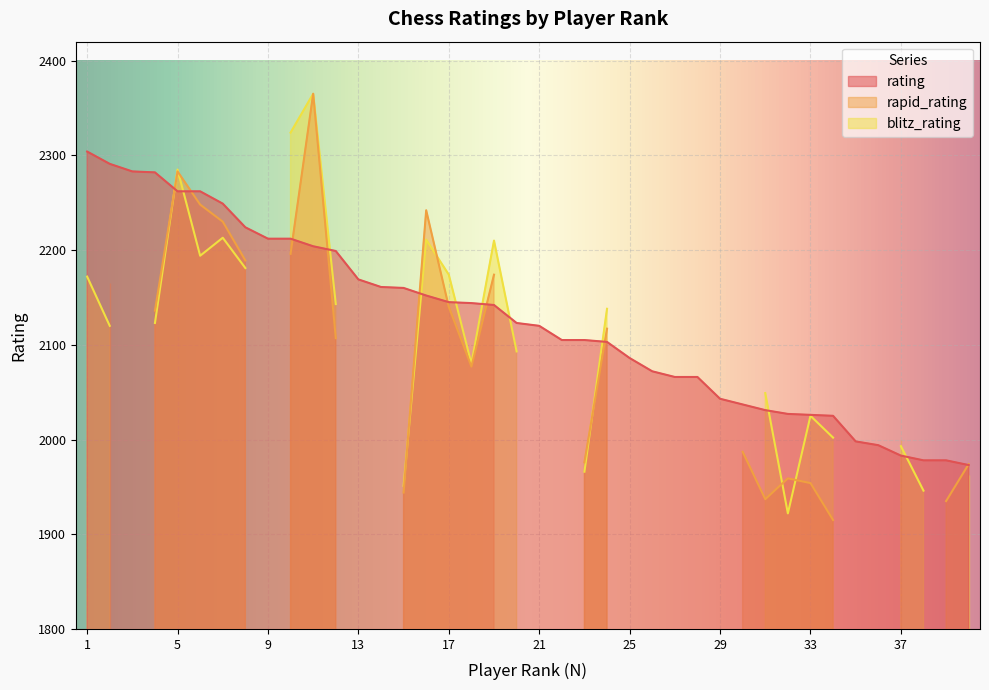

Where is the first local maximum for blitz_rating?

5